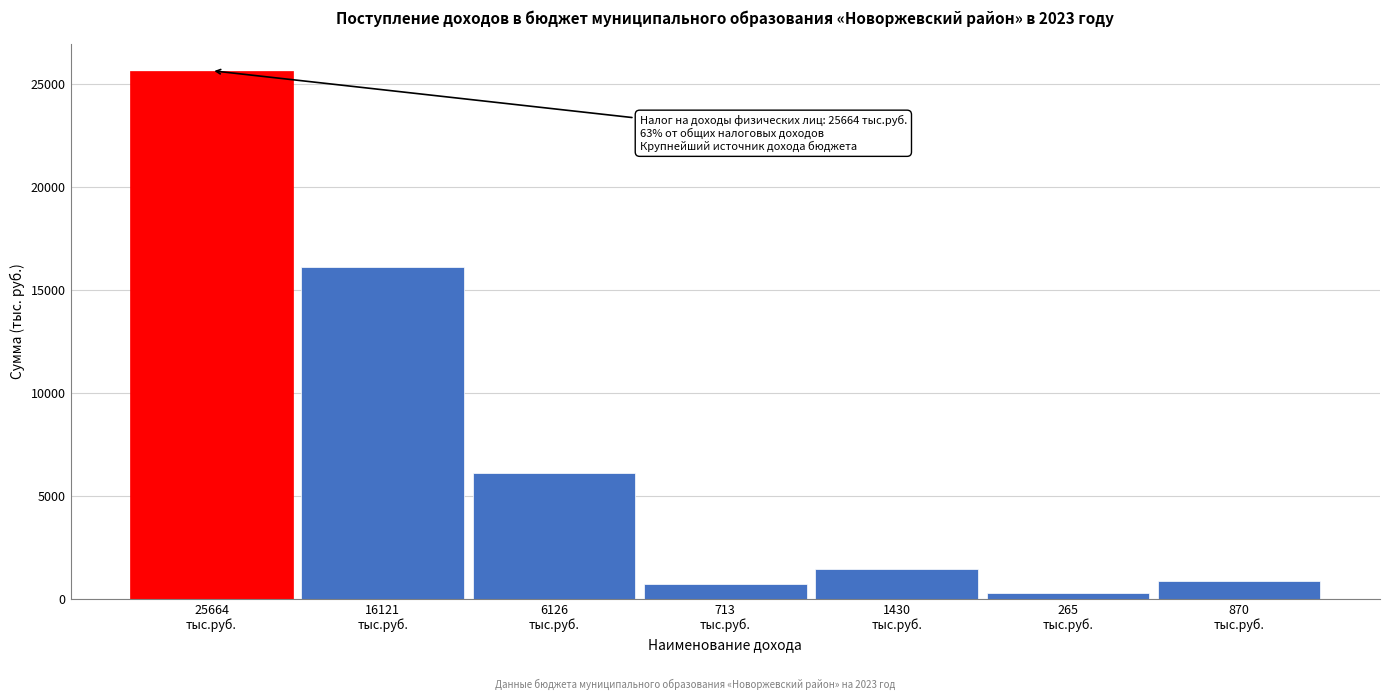

Reading left to right, what are all the values shown in this chart?

25664	16121	6126	713	1430	265	870